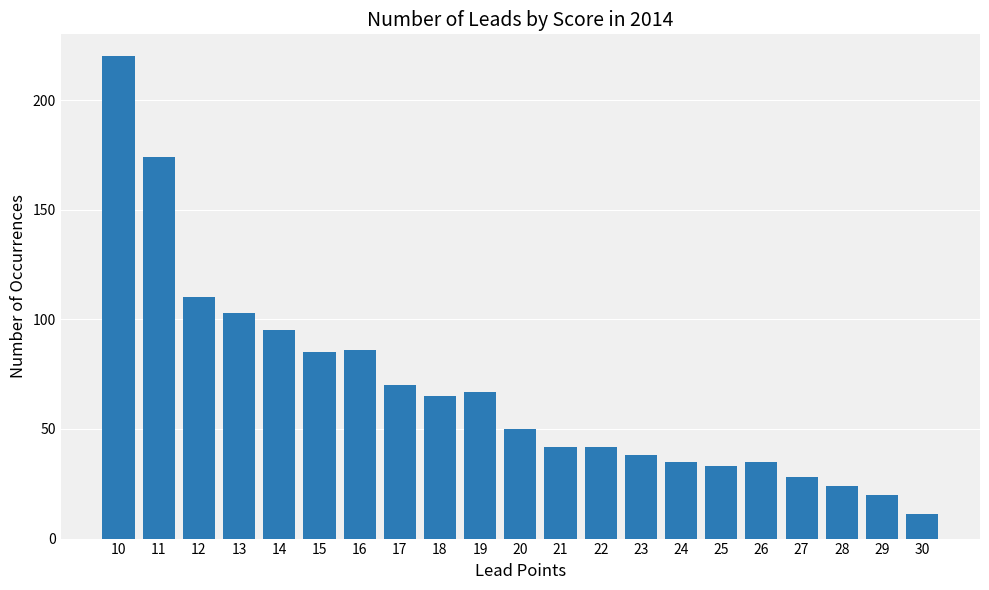

Reading left to right, what are all the values shown in this chart?

220	174	110	103	95	85	86	70	65	67	50	42	42	38	35	33	35	28	24	20	11